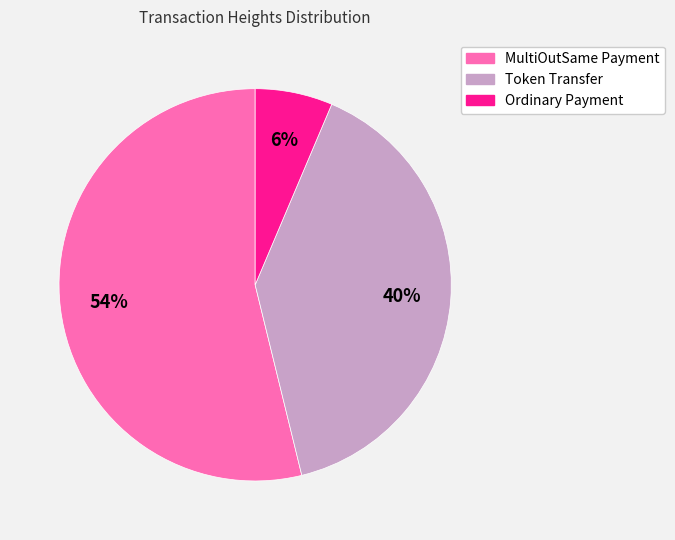

To the nearest percent, what is the average slice percentage?

33%